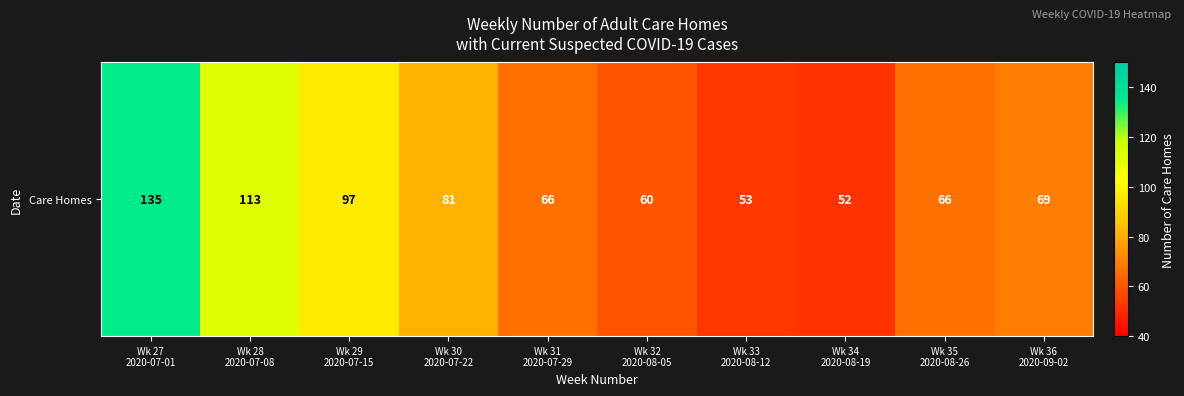

The chart shows a value of 114 at Wk 30
2020-07-22. True or false?

False